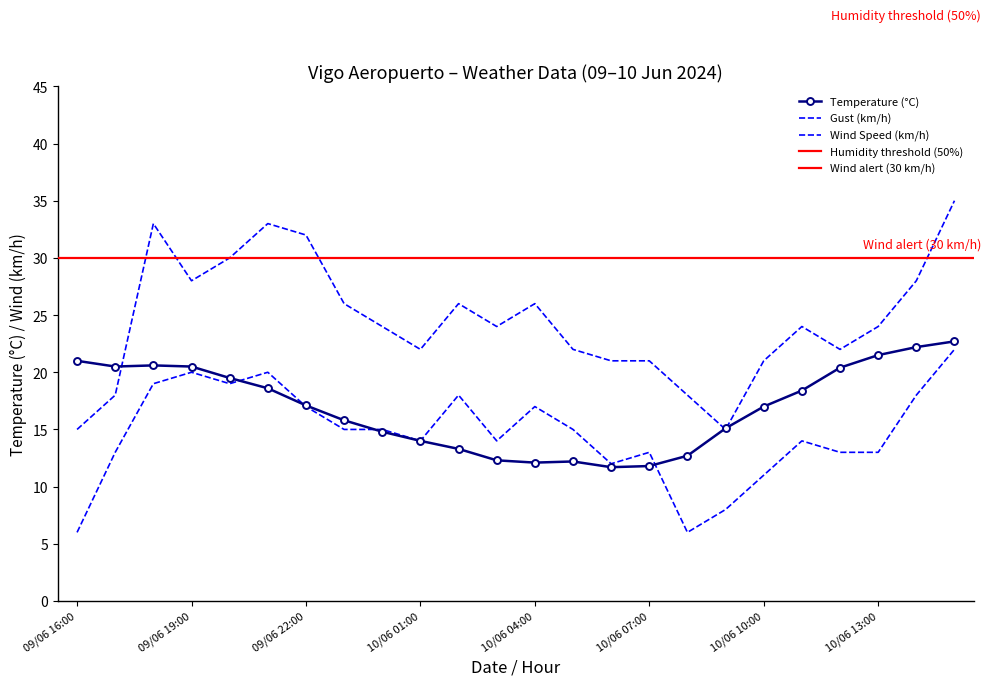

Where do Wind Speed (km/h) and Temperature (°C) first cross each other?

09/06 20:00 and 09/06 21:00